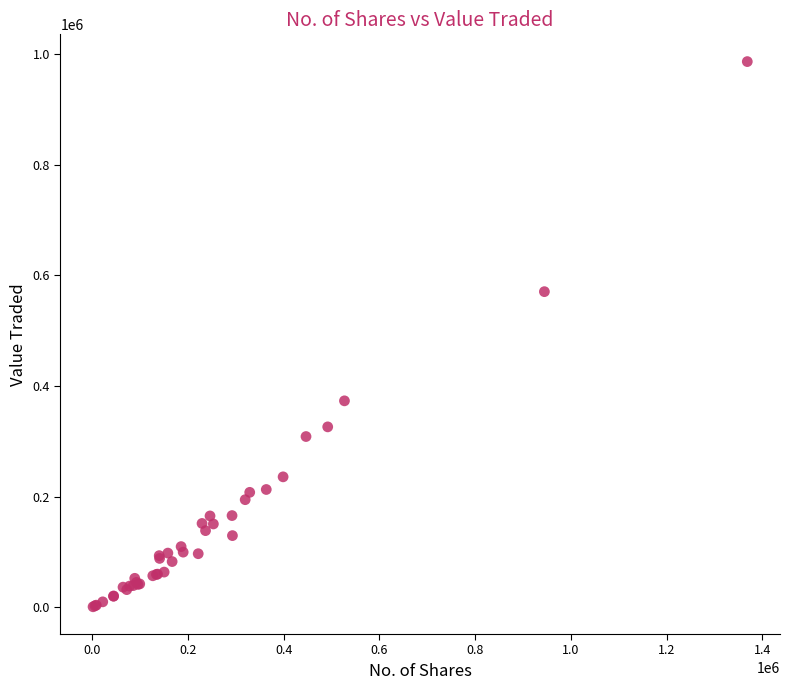

What Y value in the scatter plot is closest to 493499?

570352